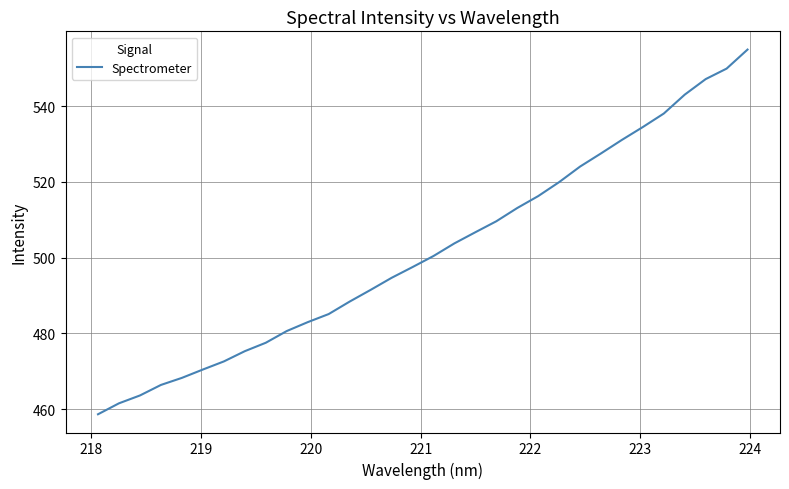

What is the smallest value displayed?

458.7